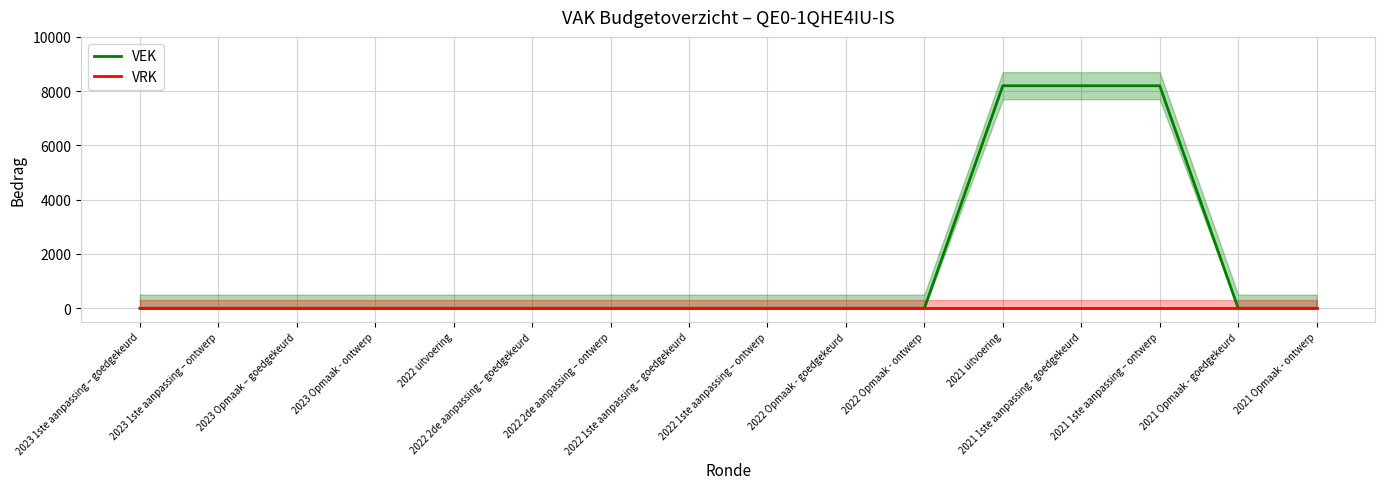

What are all the series names shown in the legend?

VEK, VRK